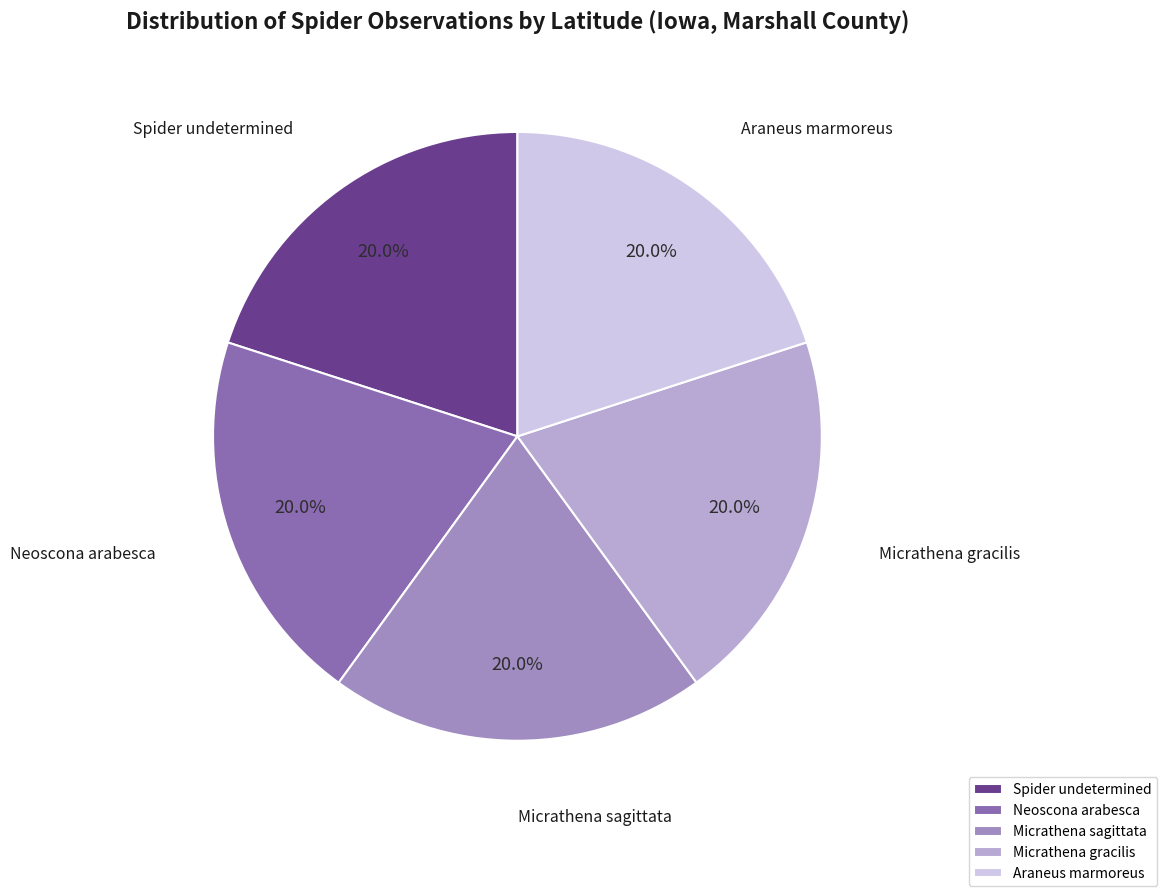

What percentage do Spider undetermined and Neoscona arabesca together represent?

40.0%